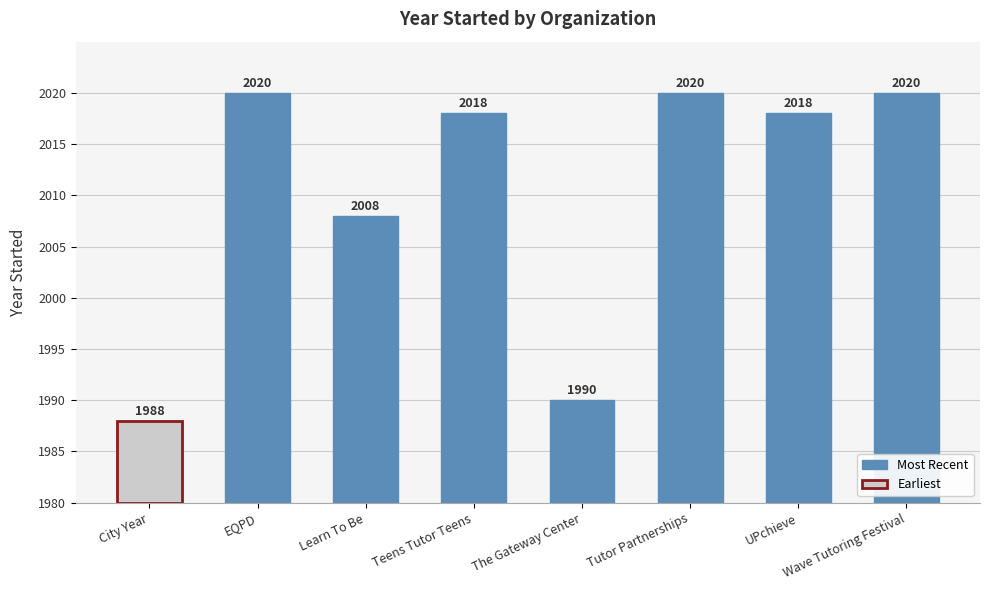

What is the change in value from Teens Tutor Teens to Wave Tutoring Festival?

+2